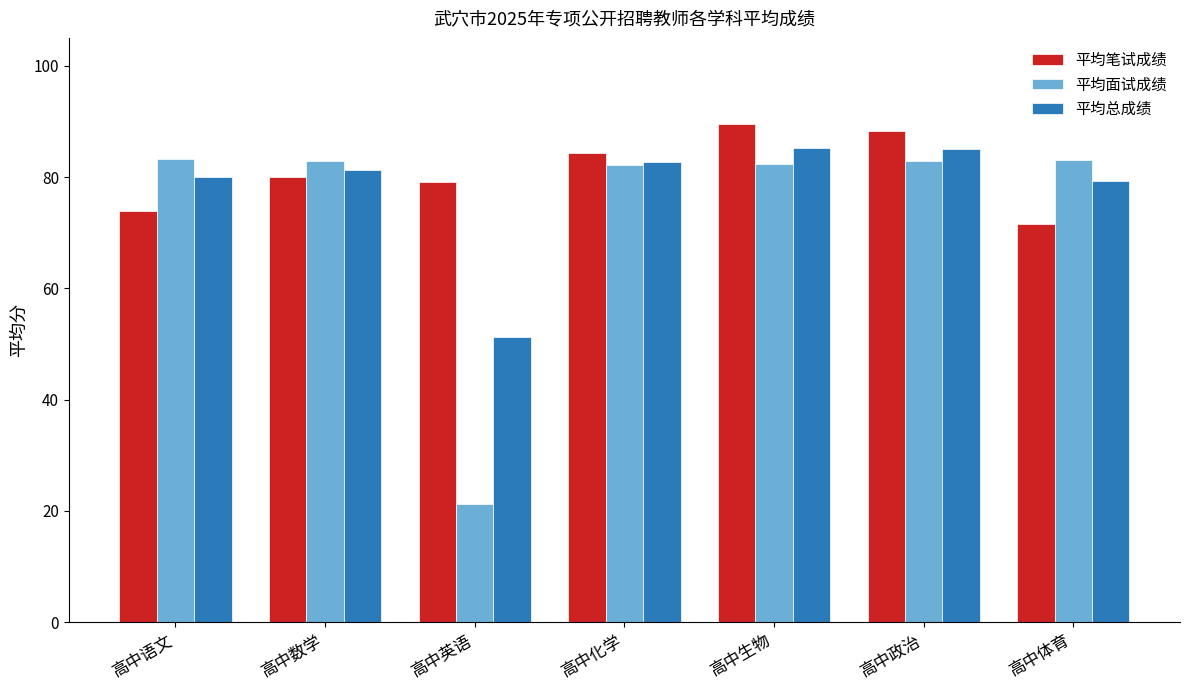

Does the chart contain any negative values?

No